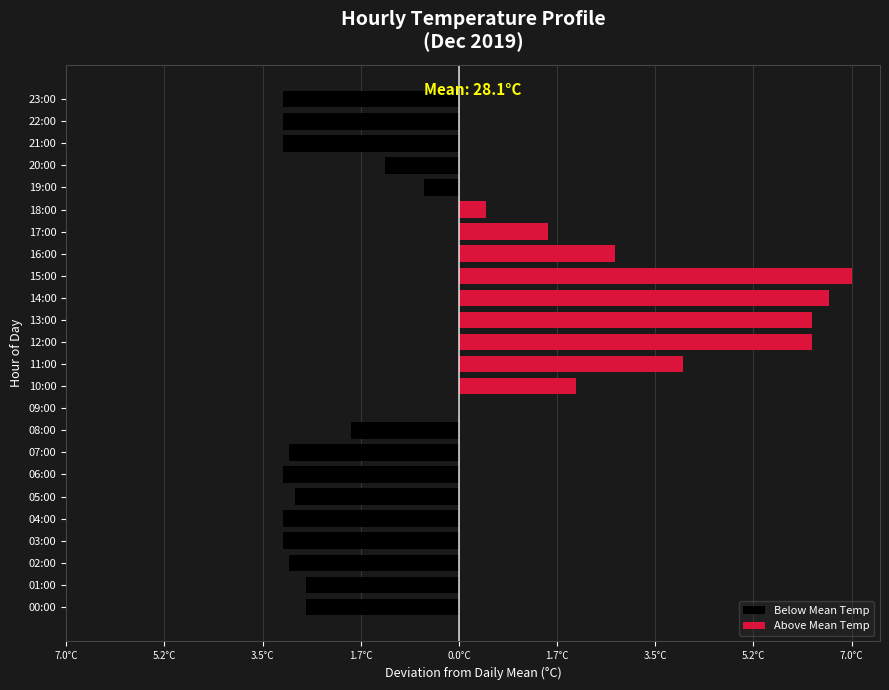

At which label is Above Mean Temp closest to 3?

16:00